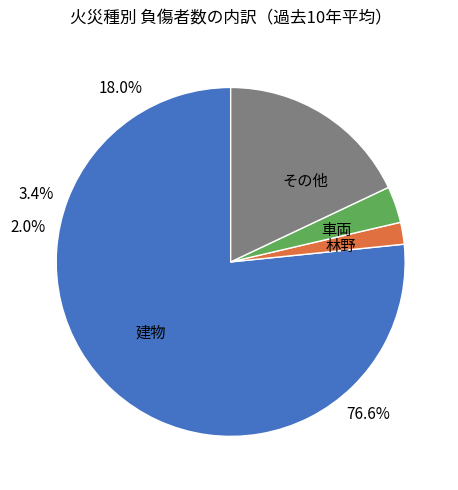

True or false: 林野 accounts for 12% of the total.

False